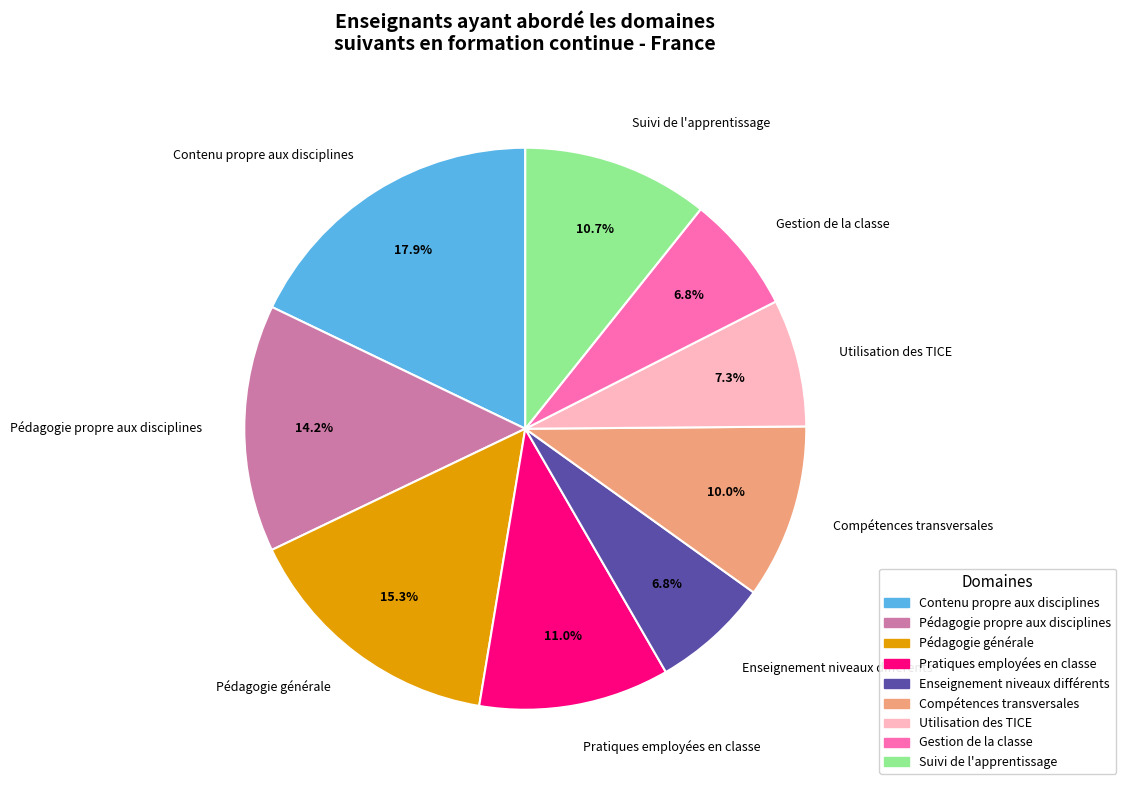

Does Pédagogie générale account for over 50% of the chart?

No